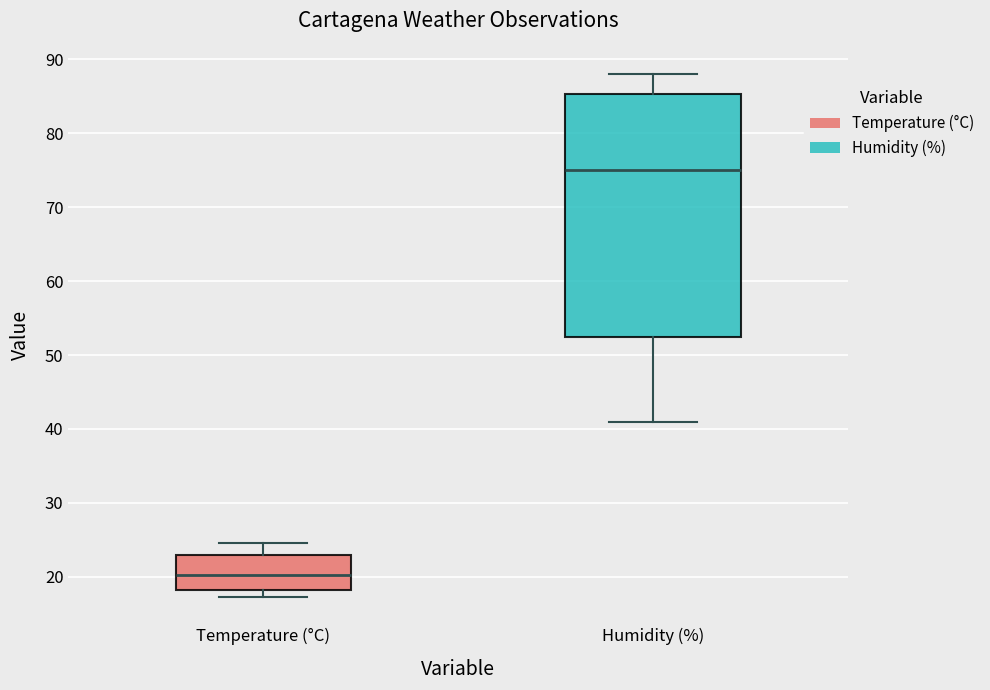

Reading left to right, transcribe this box plot: for each box, give where its median line is, the range the box spans, and where its two whiskers end, as read against the y-axis. The values are not printed on the chart, so give them approximately, as read against the axis.

Temperature (°C): median 20, box 18 to 23, whiskers 17 to 25
Humidity (%): median 75, box 53 to 85, whiskers 41 to 88